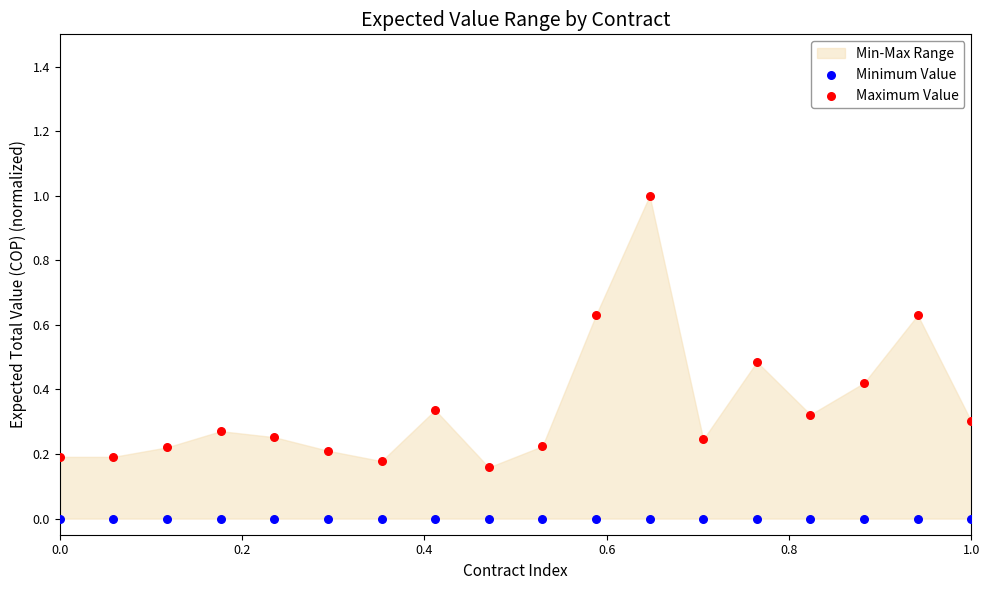

How many data points are displayed?

36